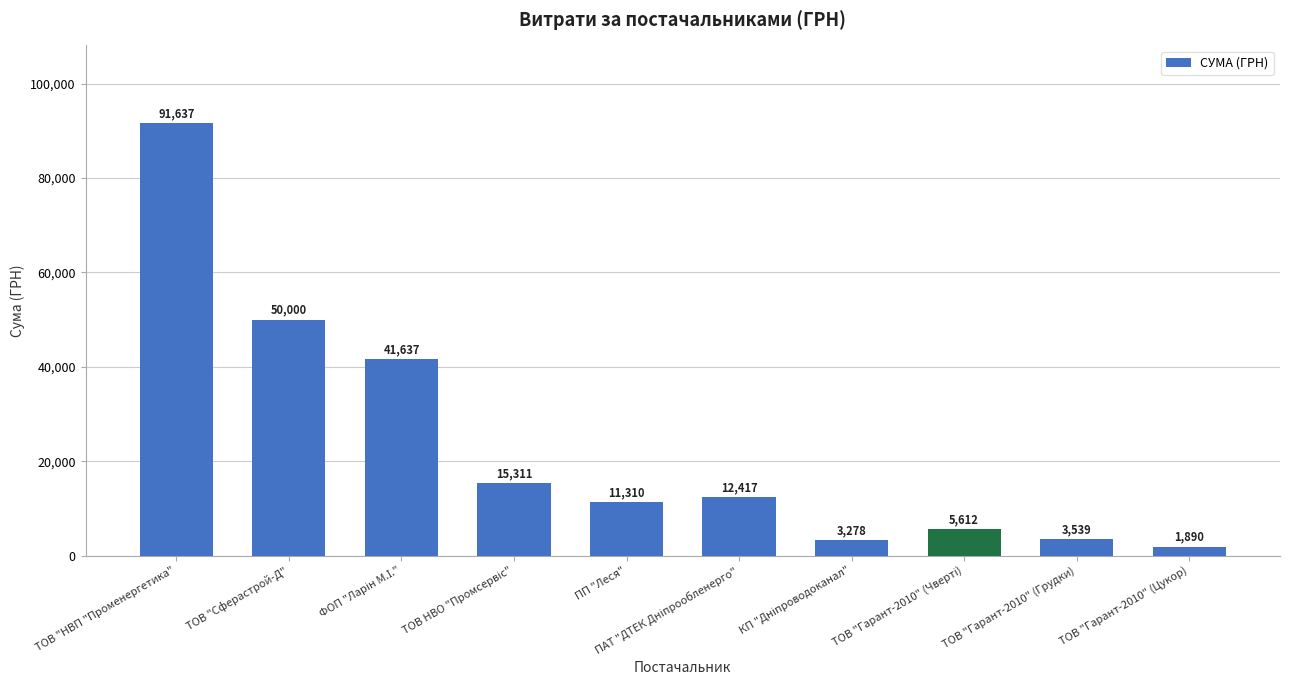

What is the value of the 7th bar from the left?

3278.2